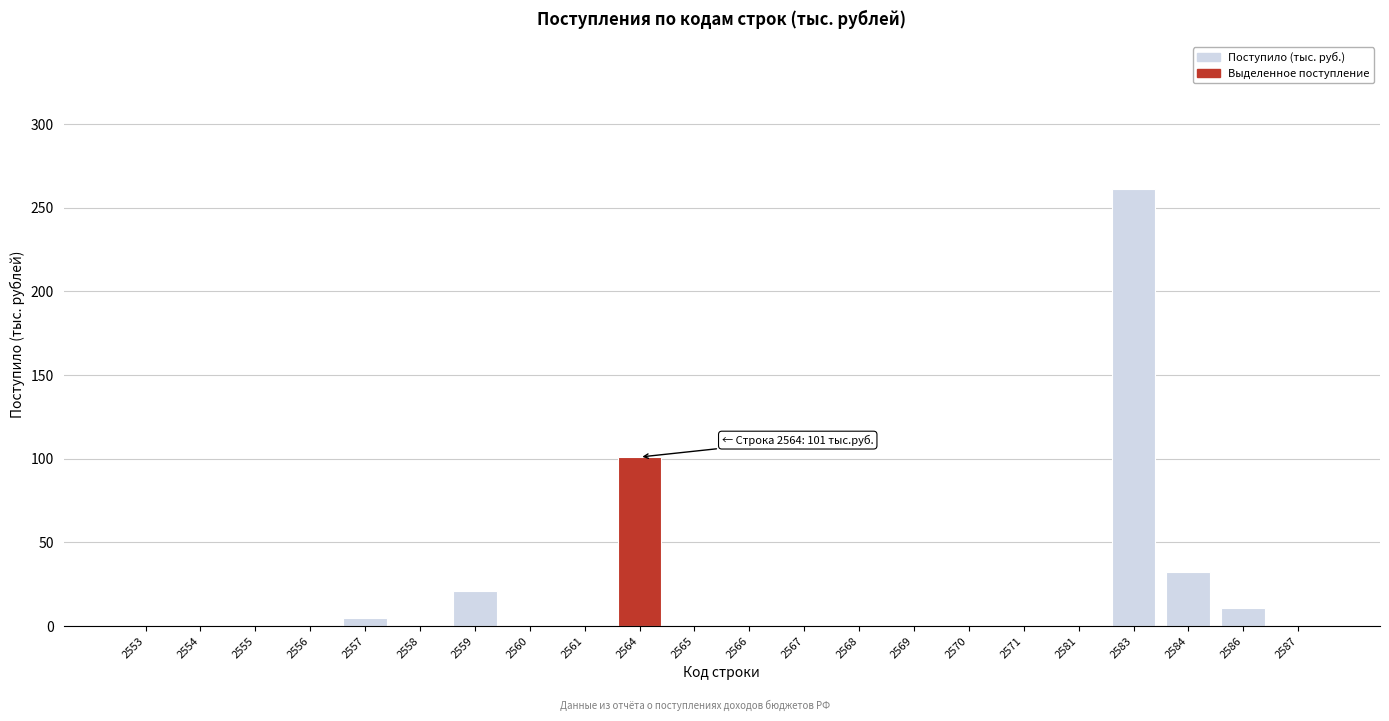

Reading left to right, transcribe all the data shown in this chart.

2553=0	2554=0	2555=0	2556=0	2557=5	2558=0	2559=21	2560=0	2561=0	2564=101	2565=0	2566=0	2567=0	2568=0	2569=0	2570=0	2571=0	2581=0	2583=261	2584=32	2586=11	2587=0